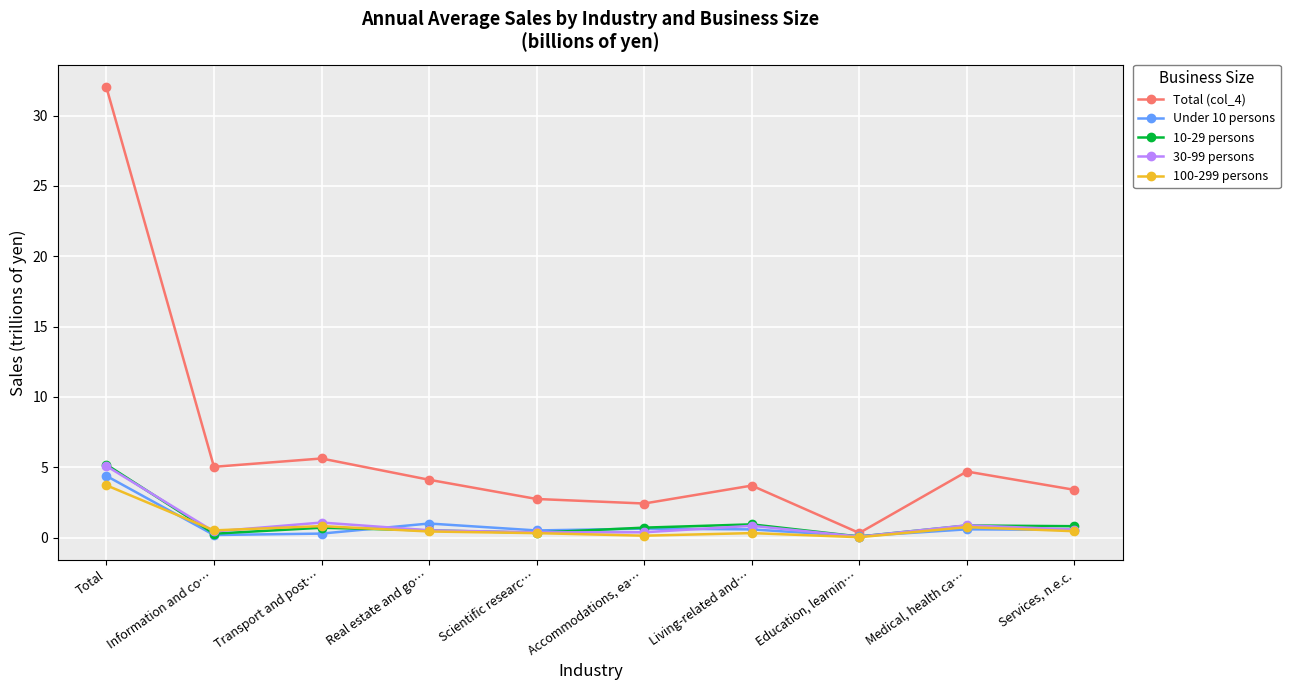

How many lines are shown in the chart?

5